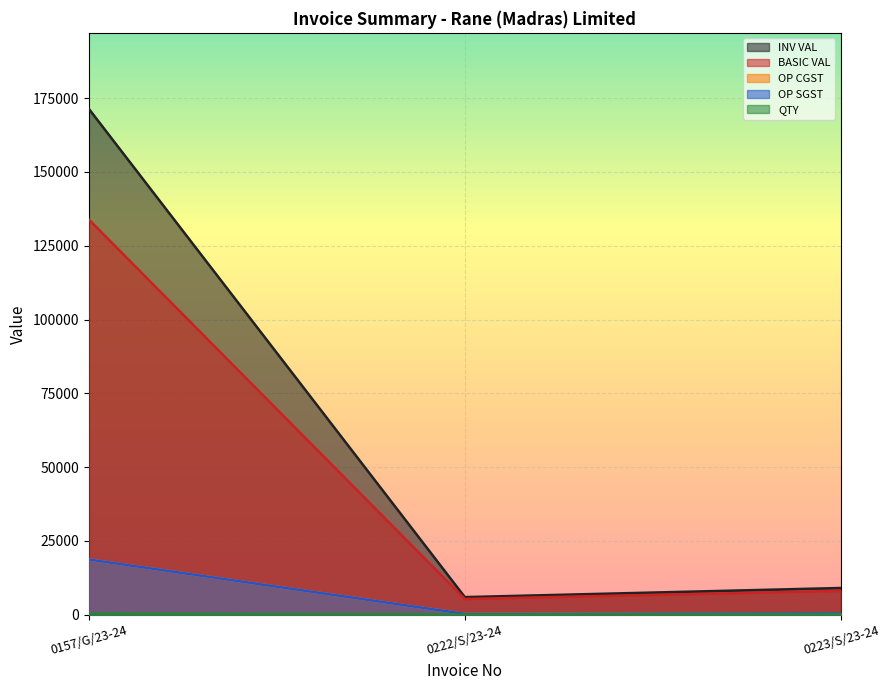

Is the value of INV VAL at 0222/S/23-24 greater than the value of OP SGST at 0222/S/23-24?

Yes